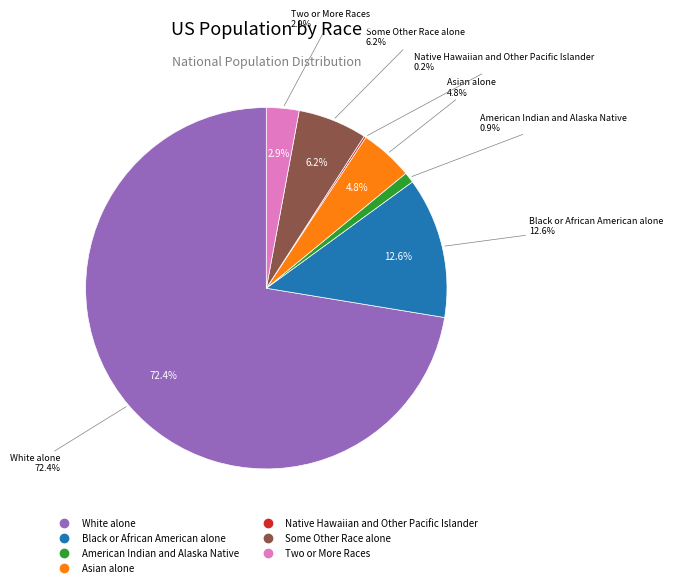

What is the majority slice?

White alone